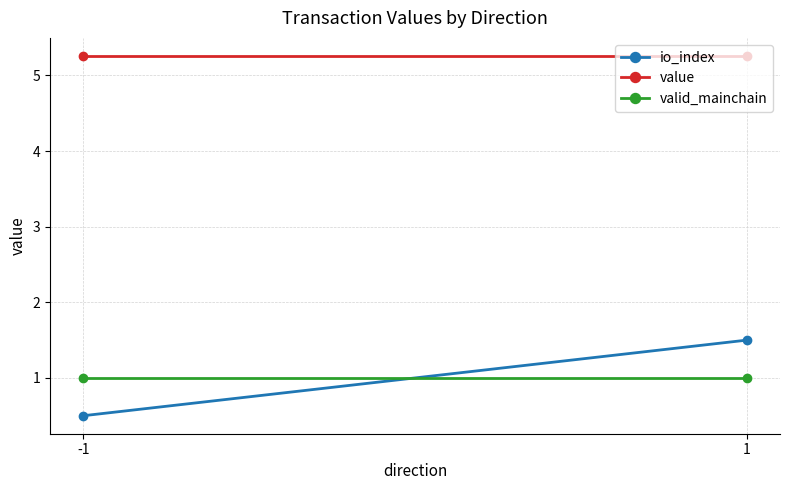

What is the spread (max minus min) of values at 1?

4.3